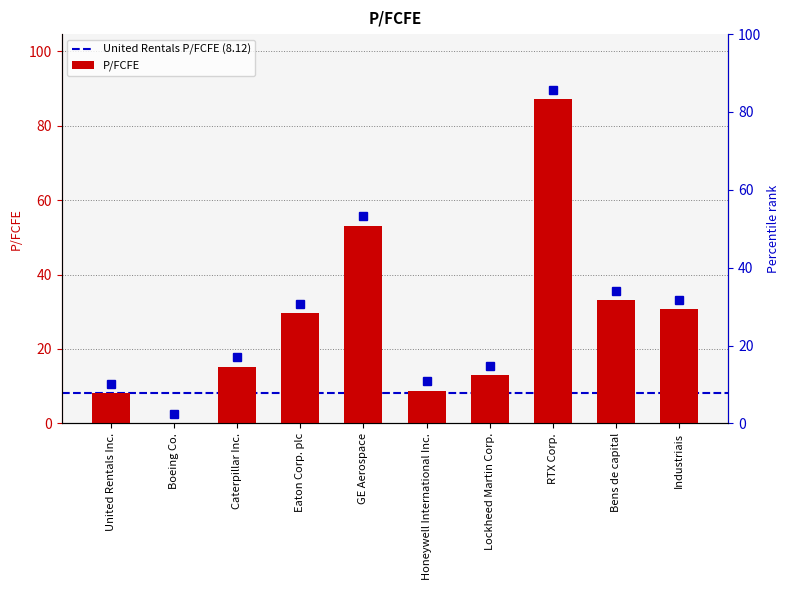

What position from the left is GE Aerospace?

5